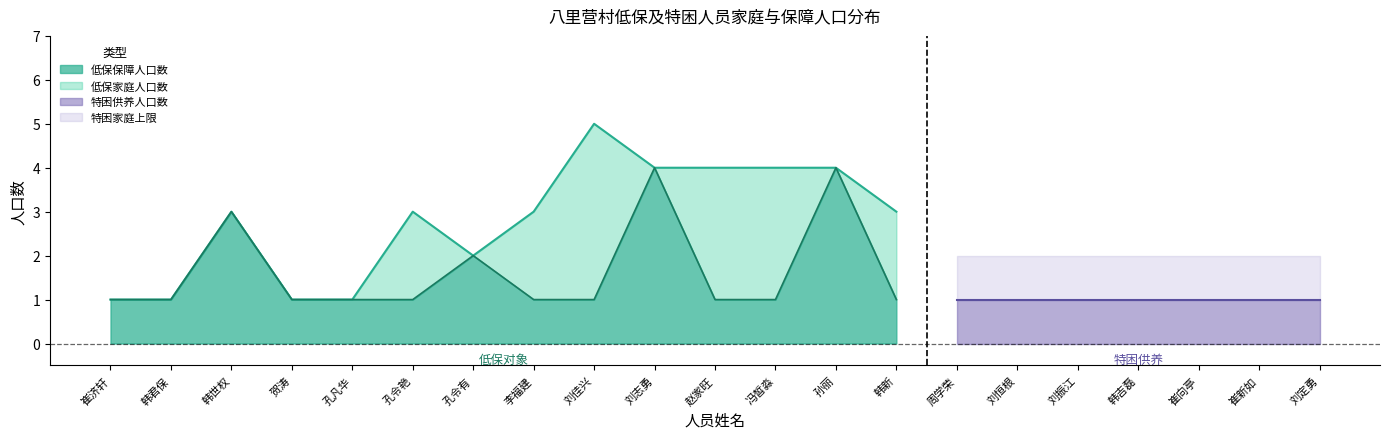

What position from the right is 韩君保?

13